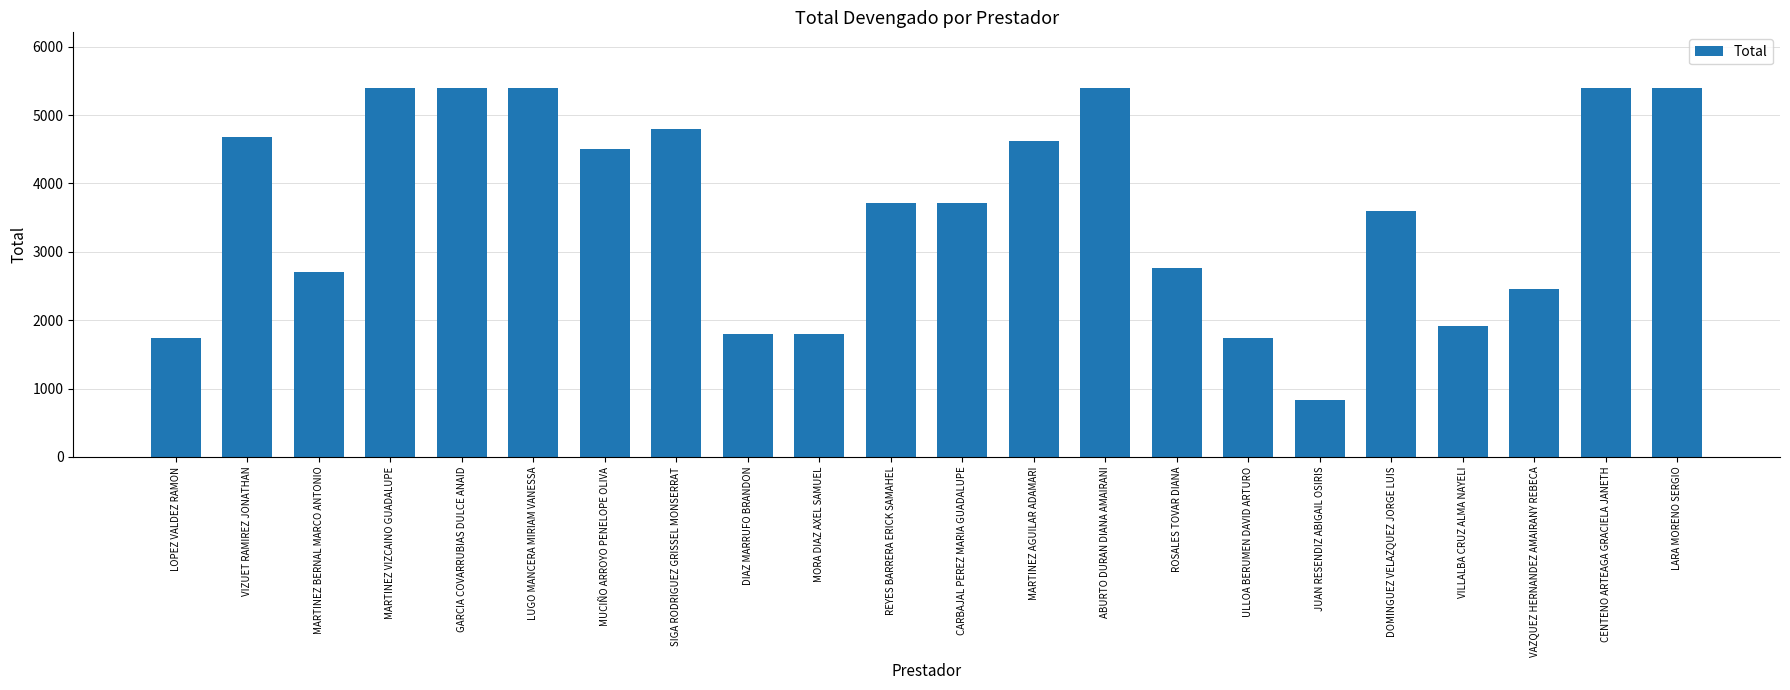

What is the label of the 7th bar from the right?

ULLOA BERUMEN DAVID ARTURO